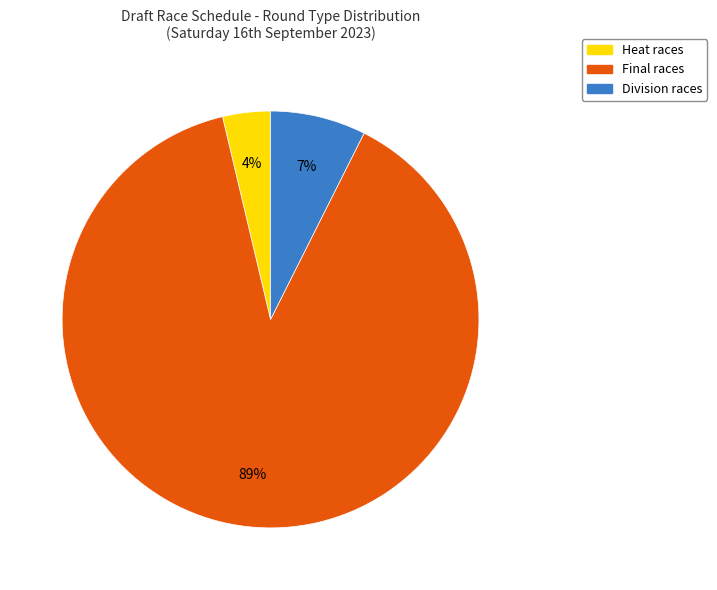

Does any single category account for the majority?

Yes